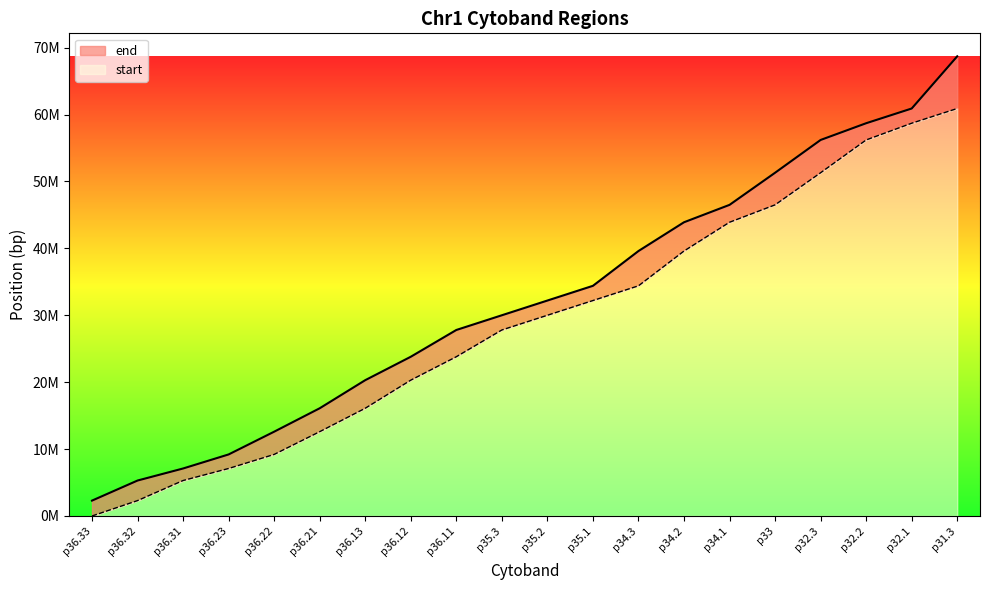

Reading right to left, extract all data points from this chart.

end: p31.3=68700000	p32.1=60900000	p32.2=58700000	p32.3=56200000	p33=51300000	p34.1=46500000	p34.2=43900000	p34.3=39600000	p35.1=34400000	p35.2=32200000	p35.3=30000000	p36.11=27800000	p36.12=23800000	p36.13=20300000	p36.21=16100000	p36.22=12600000	p36.23=9200000	p36.31=7100000	p36.32=5300000	p36.33=2300000
start: p31.3=60900000	p32.1=58700000	p32.2=56200000	p32.3=51300000	p33=46500000	p34.1=43900000	p34.2=39600000	p34.3=34400000	p35.1=32200000	p35.2=30000000	p35.3=27800000	p36.11=23800000	p36.12=20300000	p36.13=16100000	p36.21=12600000	p36.22=9200000	p36.23=7100000	p36.31=5300000	p36.32=2300000	p36.33=0